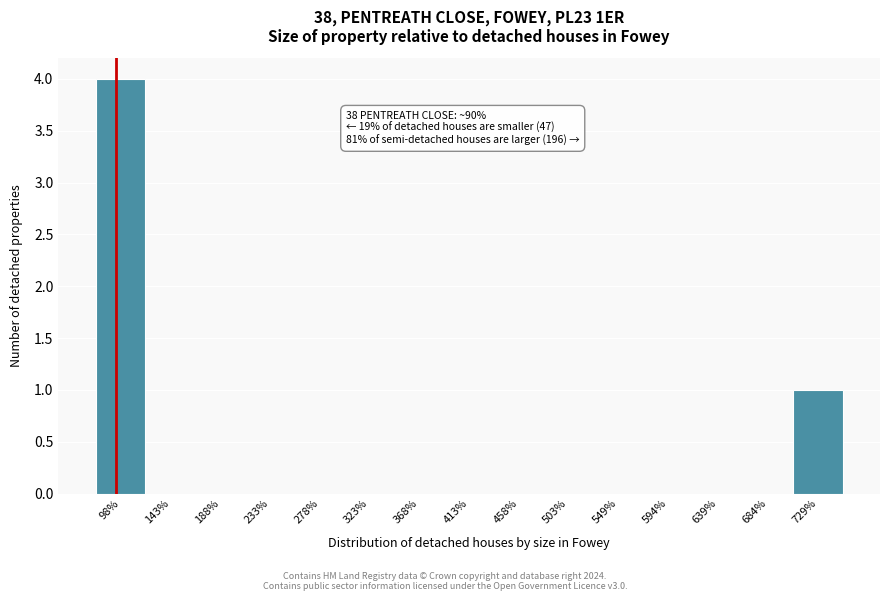

Over which range of the x-axis is the bar tallest?

75 to 120